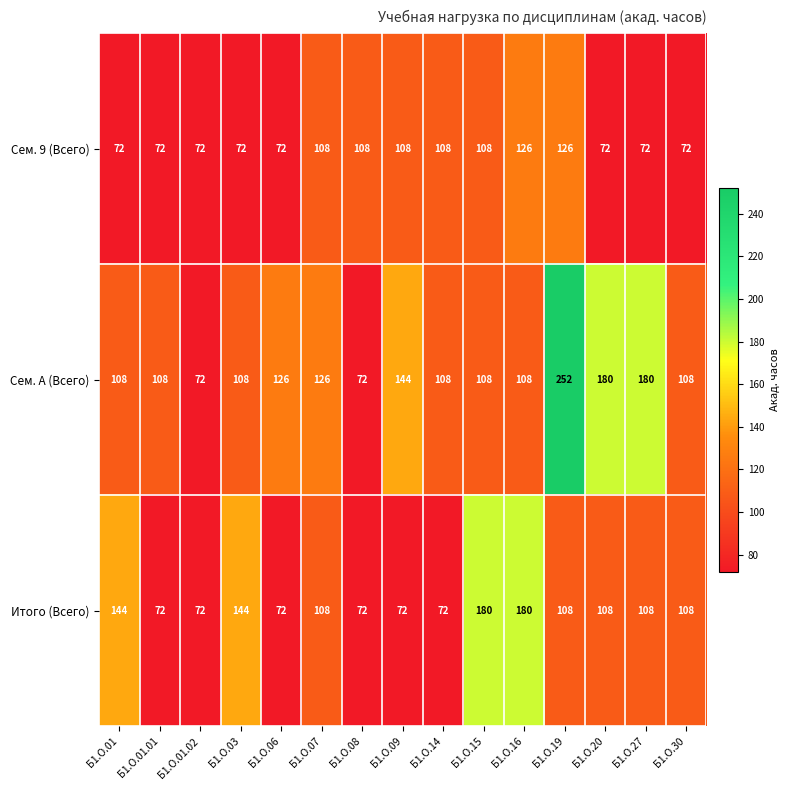

Which series has the largest total across all categories?

Сем. A (Всего)